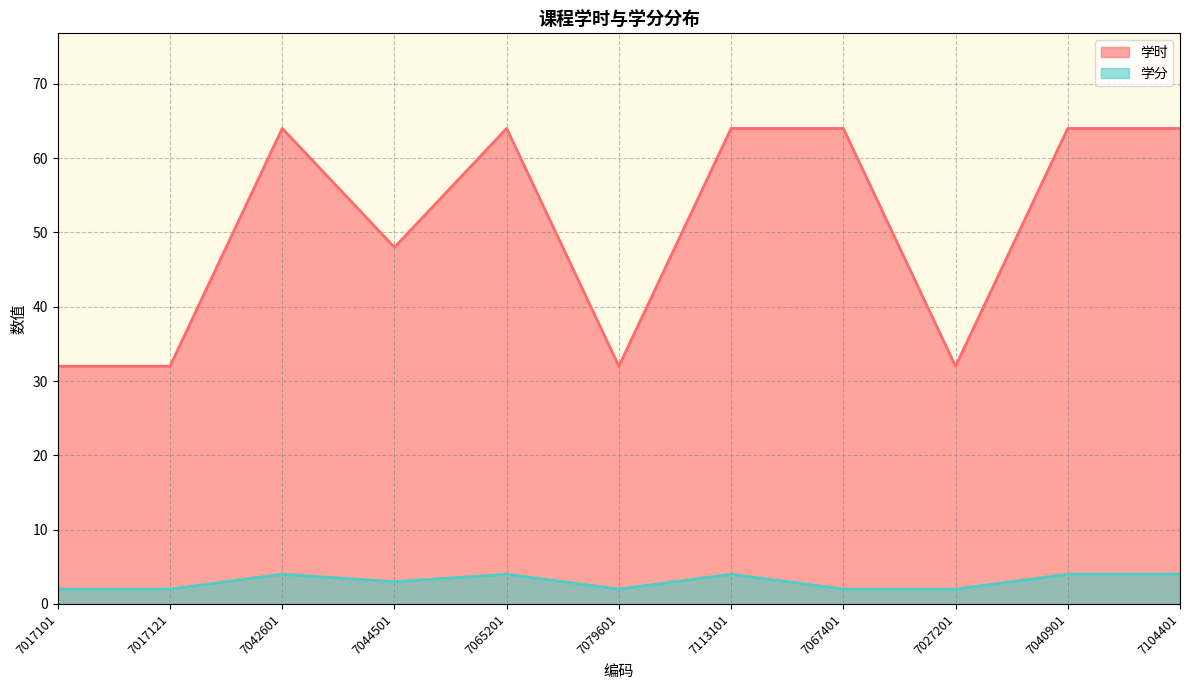

What position from the left is 7042601?

3